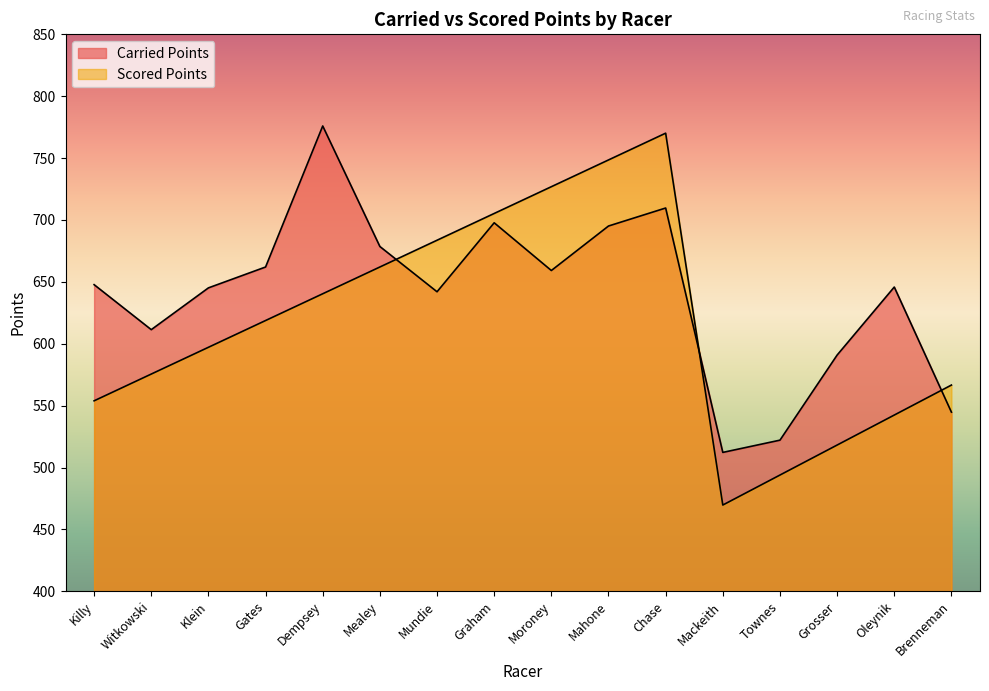

What is the difference between the maximum and minimum values in the Carried Points series?

263.8